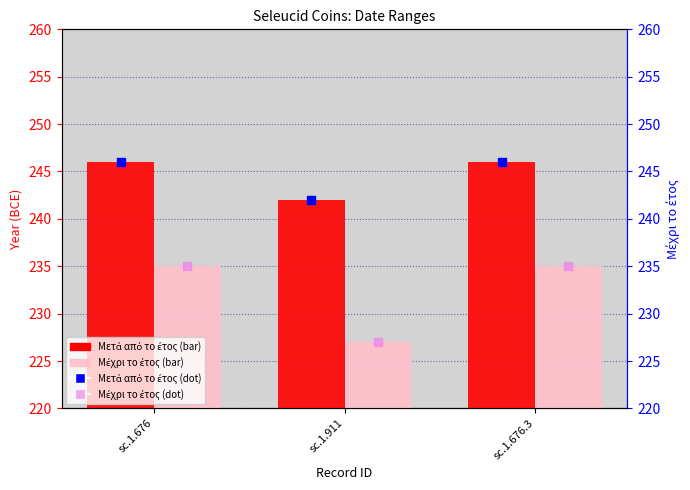

What is the total value across all series at sc.1.911?

938